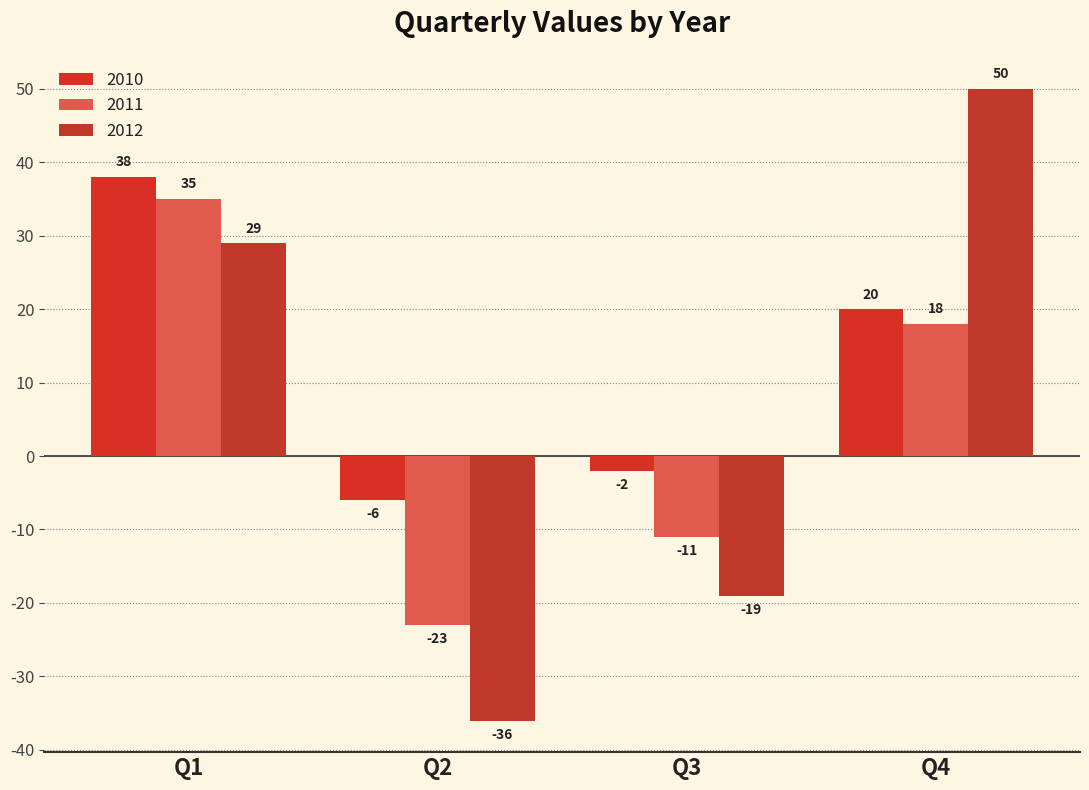

What is the average value of the 2012 series?

6